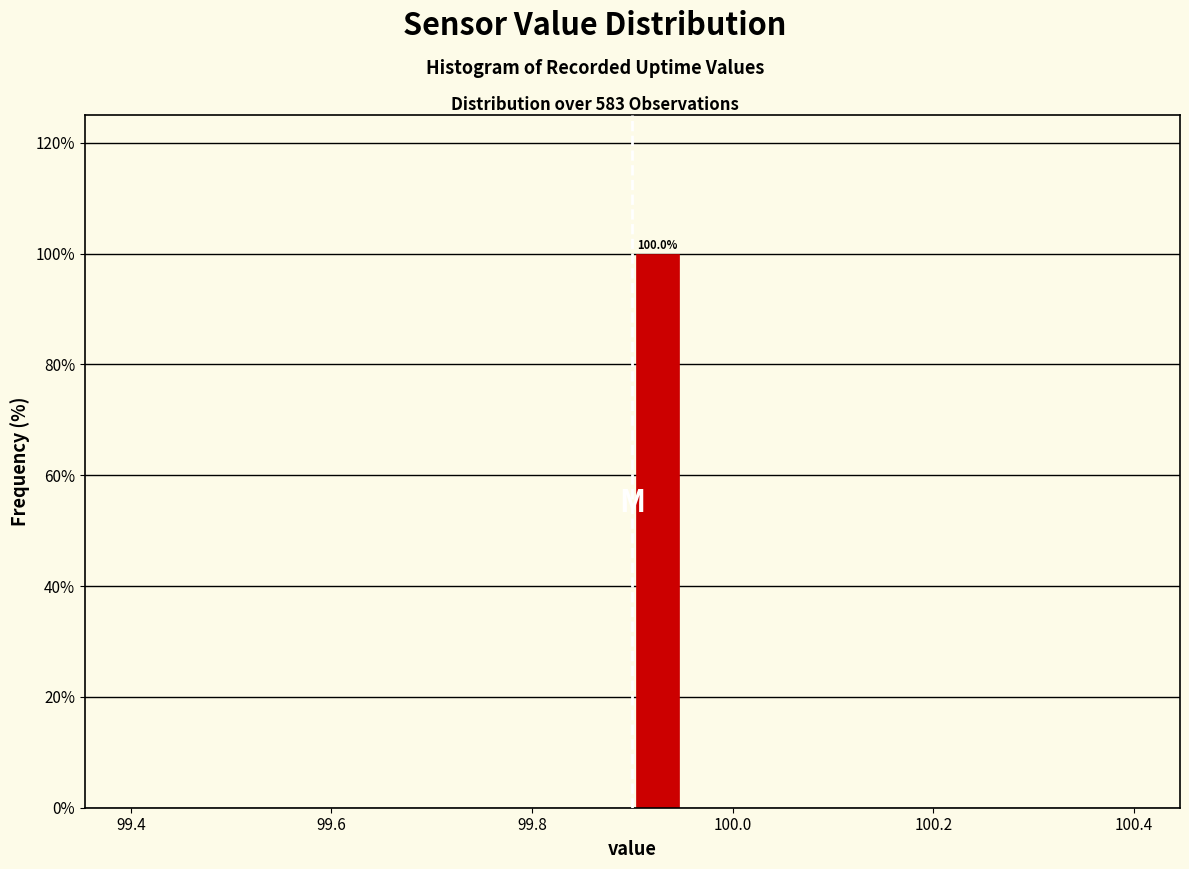

Around what value on the x-axis is the tallest bar? Give the approximate position of its centre, as read against the axis.

99.92